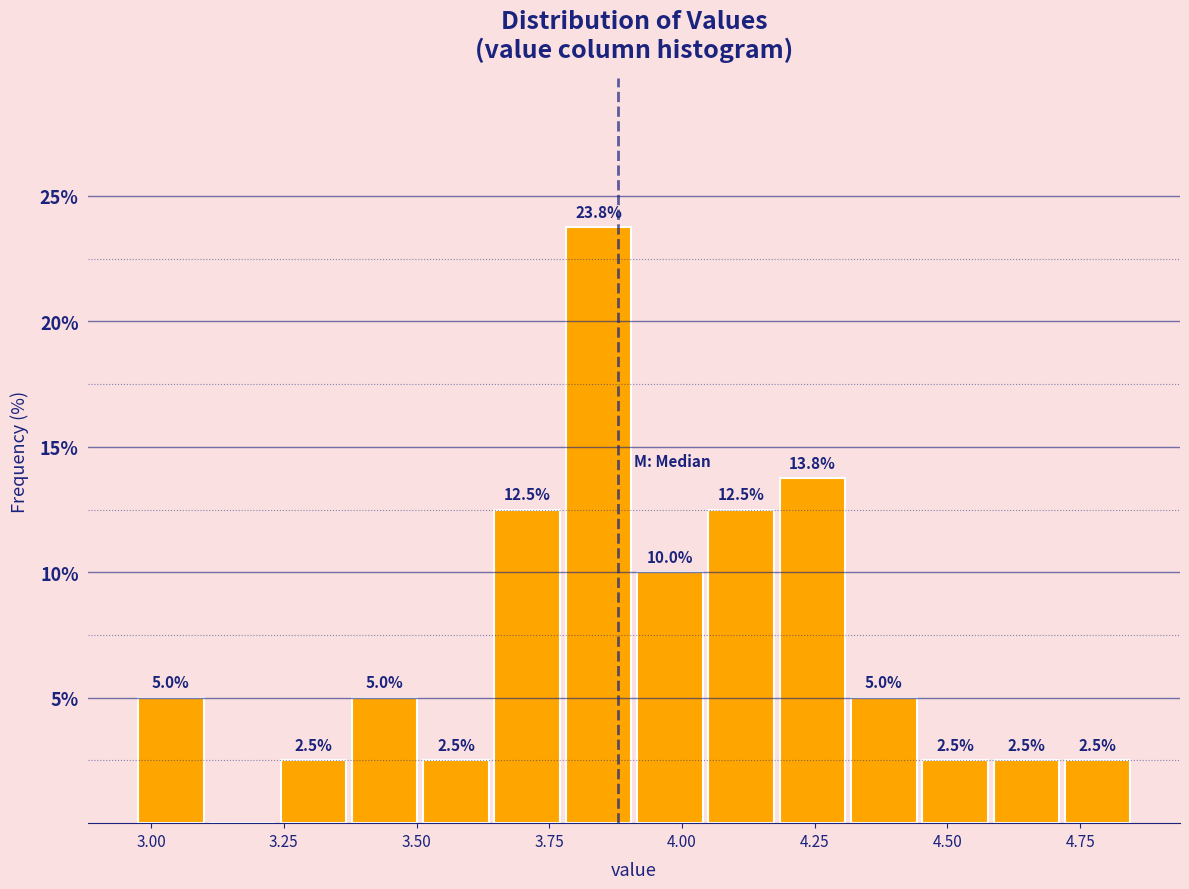

Around what value on the x-axis is the tallest bar? Give the approximate position of its centre, as read against the axis.

3.85